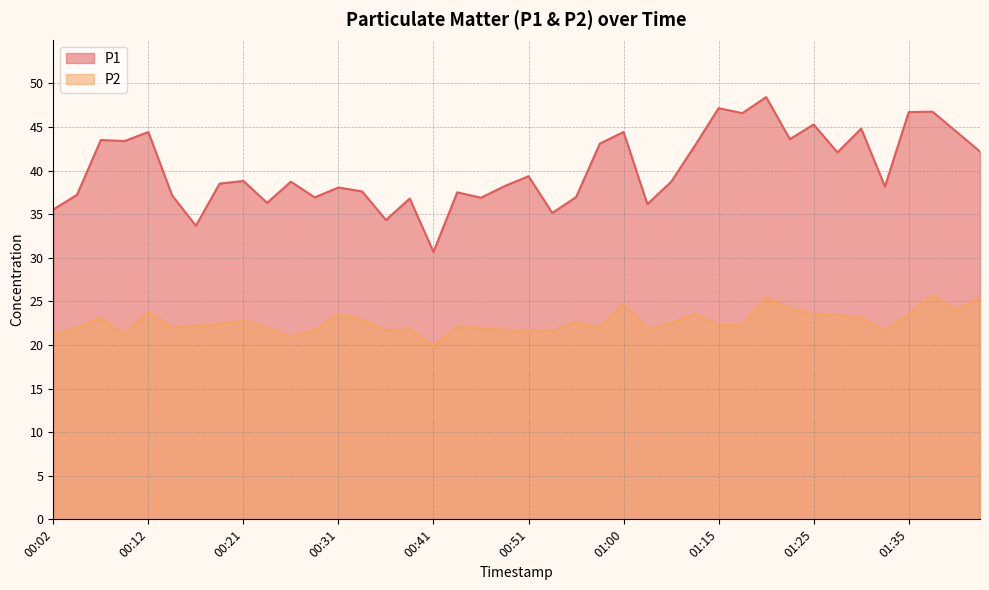

How many interior local peaks does the P1 series have?

14